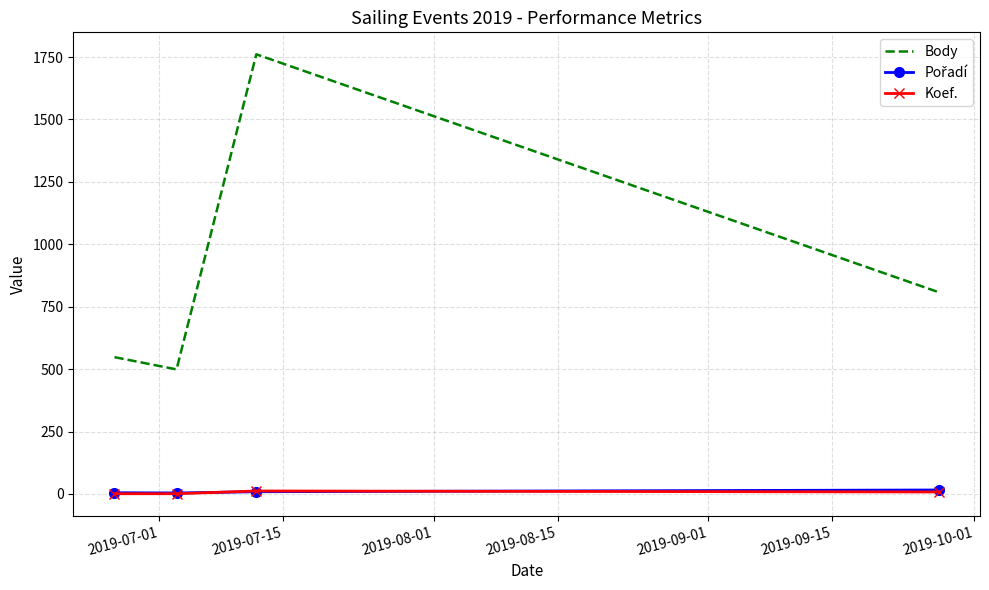

True or false: Koef. and Body intersect in this chart.

False